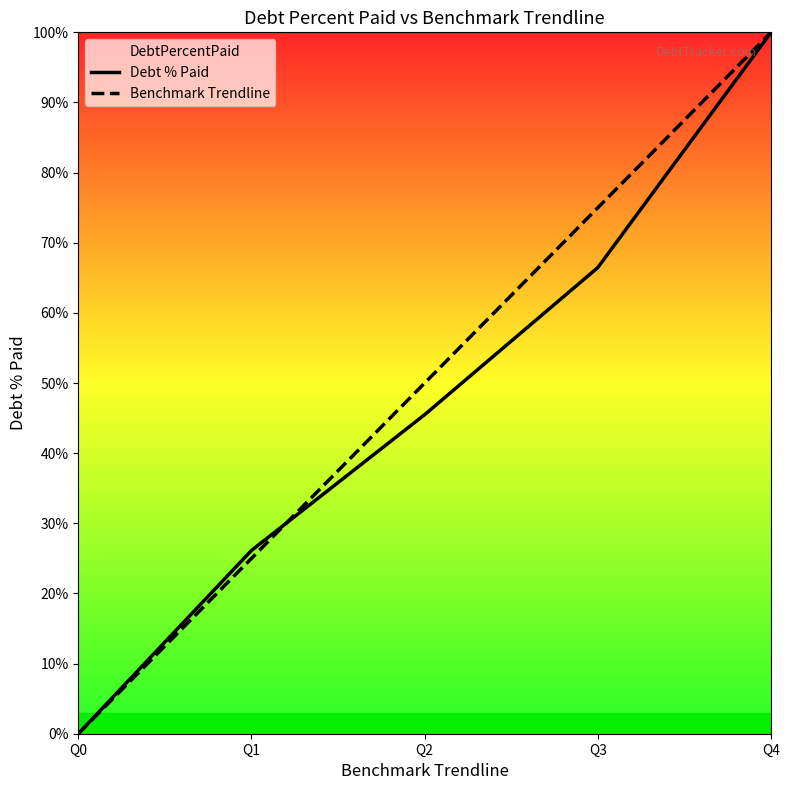

List the labels in order of Benchmark Trendline value, smallest first.

Q0, Q1, Q2, Q3, Q4